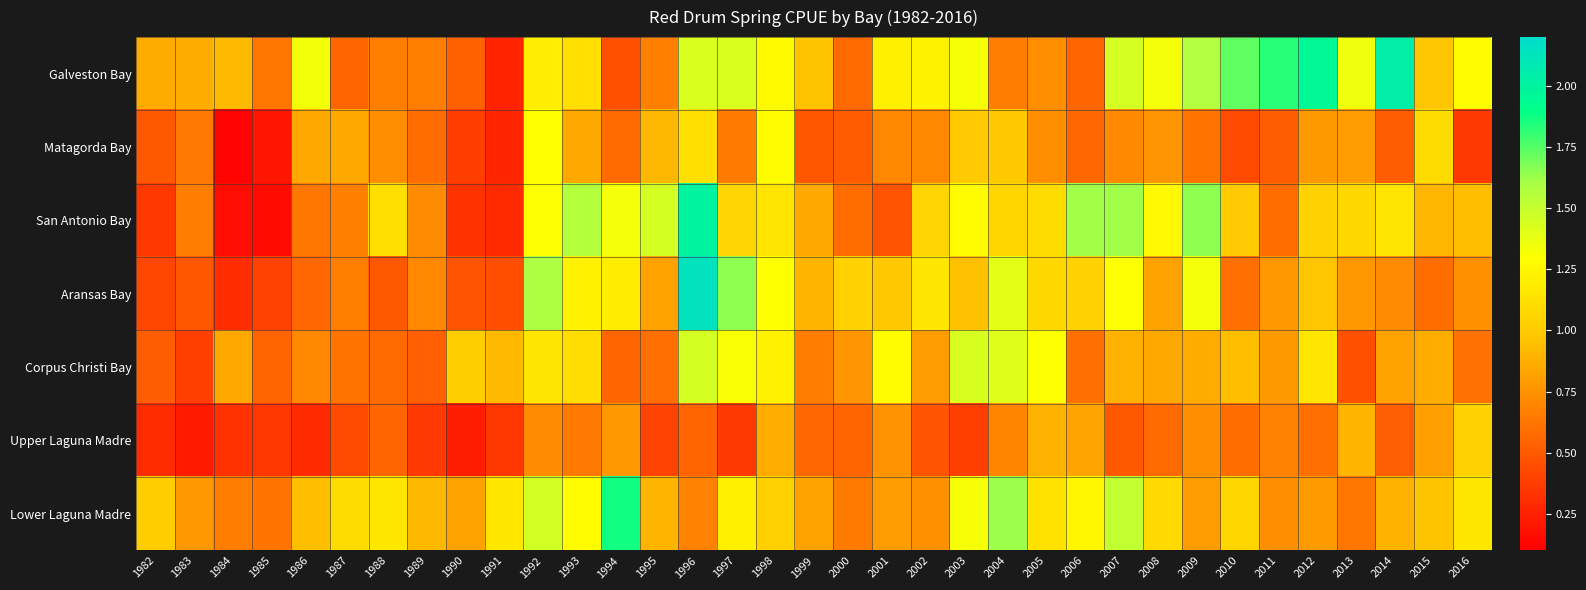

Rank the series at 2006 from highest to lowest value.

San Antonio Bay, Lower Laguna Madre, Aransas Bay, Upper Laguna Madre, Corpus Christi Bay, Matagorda Bay, Galveston Bay